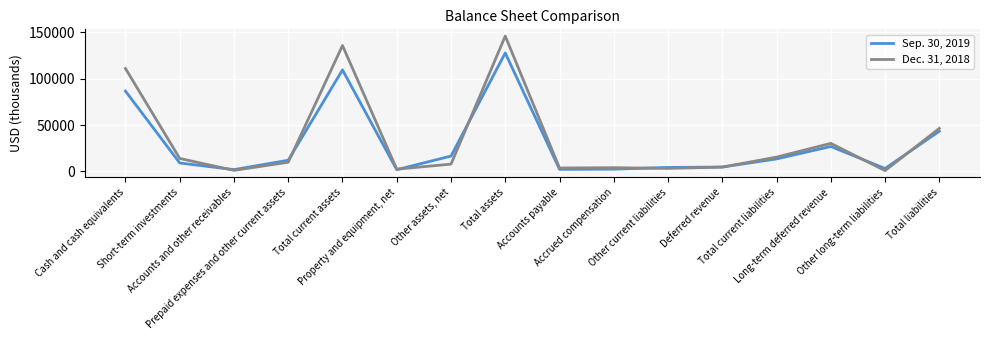

Which category has the highest value in the Sep. 30, 2019 series?

Total assets